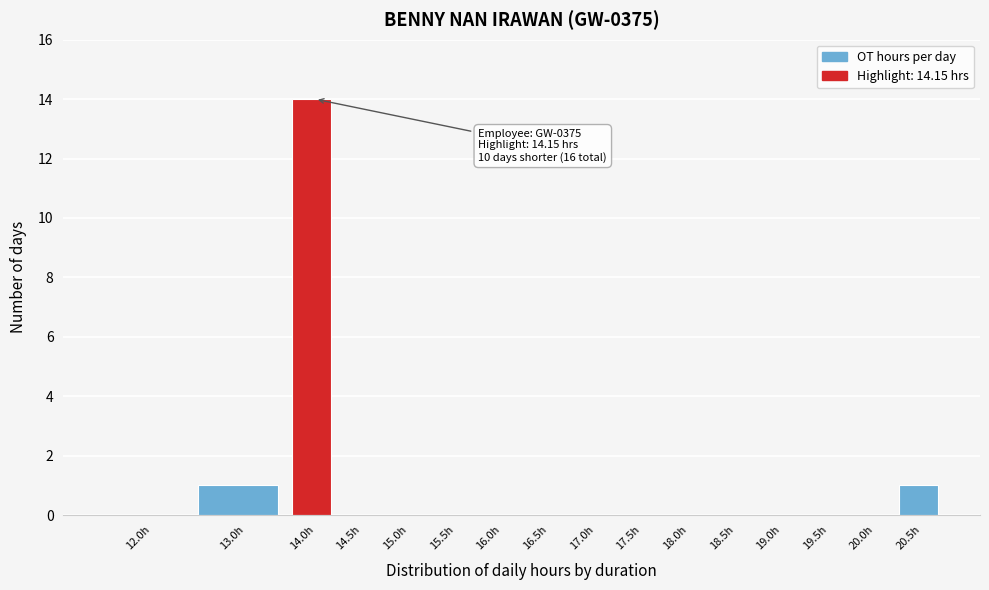

Reading left to right, list all the values displayed in this chart.

12.0h=0	13.0h=1	14.0h=14	14.5h=0	15.0h=0	15.5h=0	16.0h=0	16.5h=0	17.0h=0	17.5h=0	18.0h=0	18.5h=0	19.0h=0	19.5h=0	20.0h=0	20.5h=1